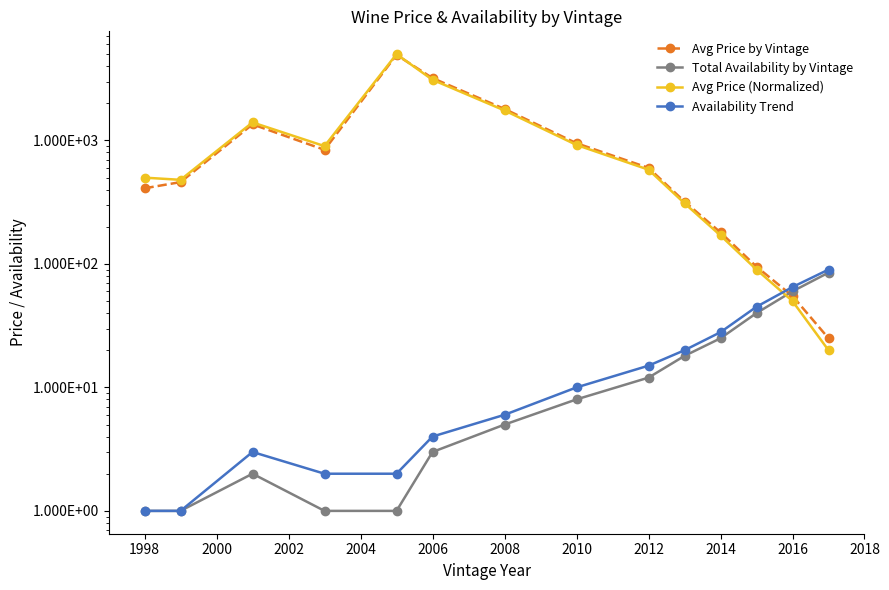

What is the total value across all series at 2006?

6307